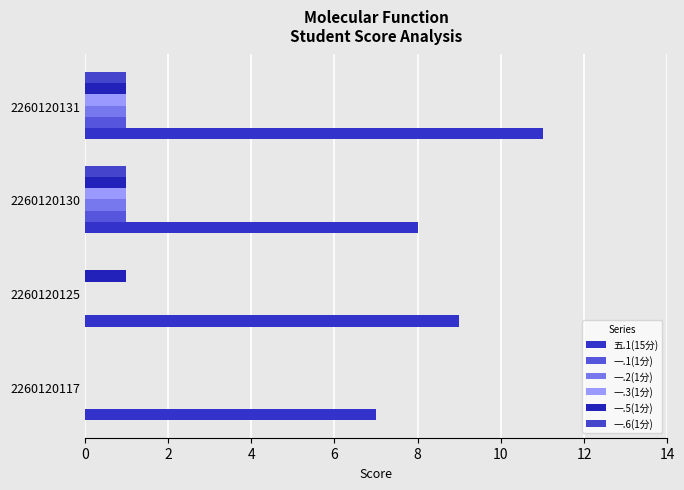

Which series has the largest range (max minus min)?

五.1(15分)